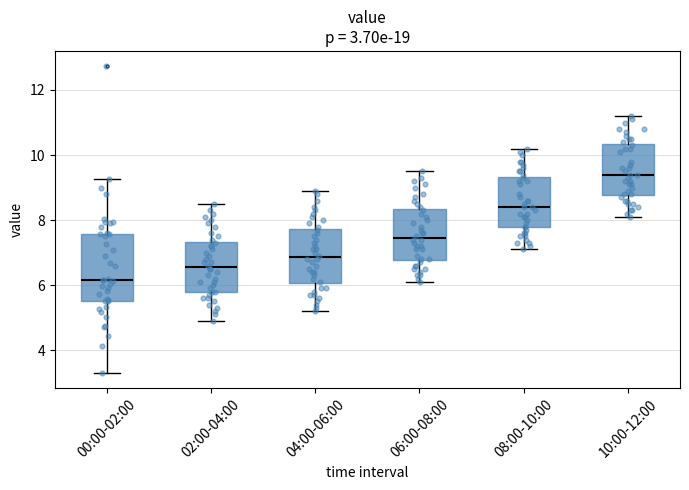

Comparing the boxes themselves (not the whiskers), which one is the tallest?

00:00-02:00